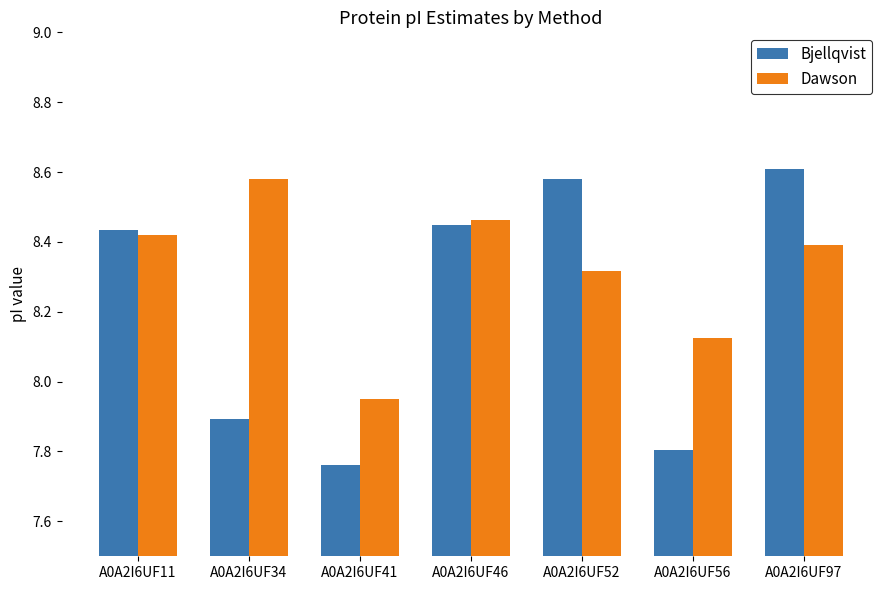

Which series has the widest spread of values?

Bjellqvist